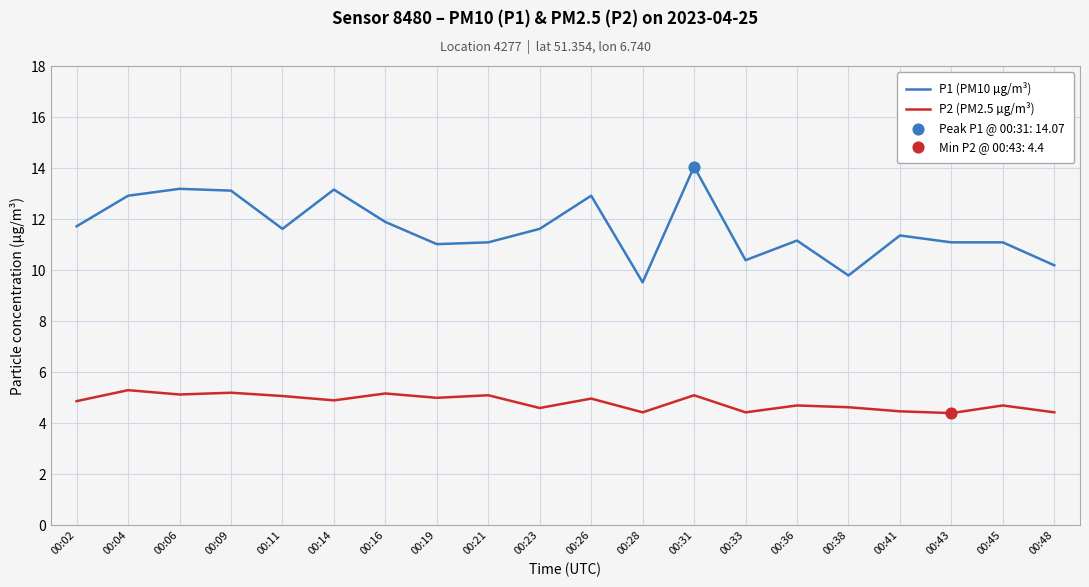

Is the value of P2 (PM2.5 µg/m³) at 00:04 greater than the value of P1 (PM10 µg/m³) at 00:31?

No